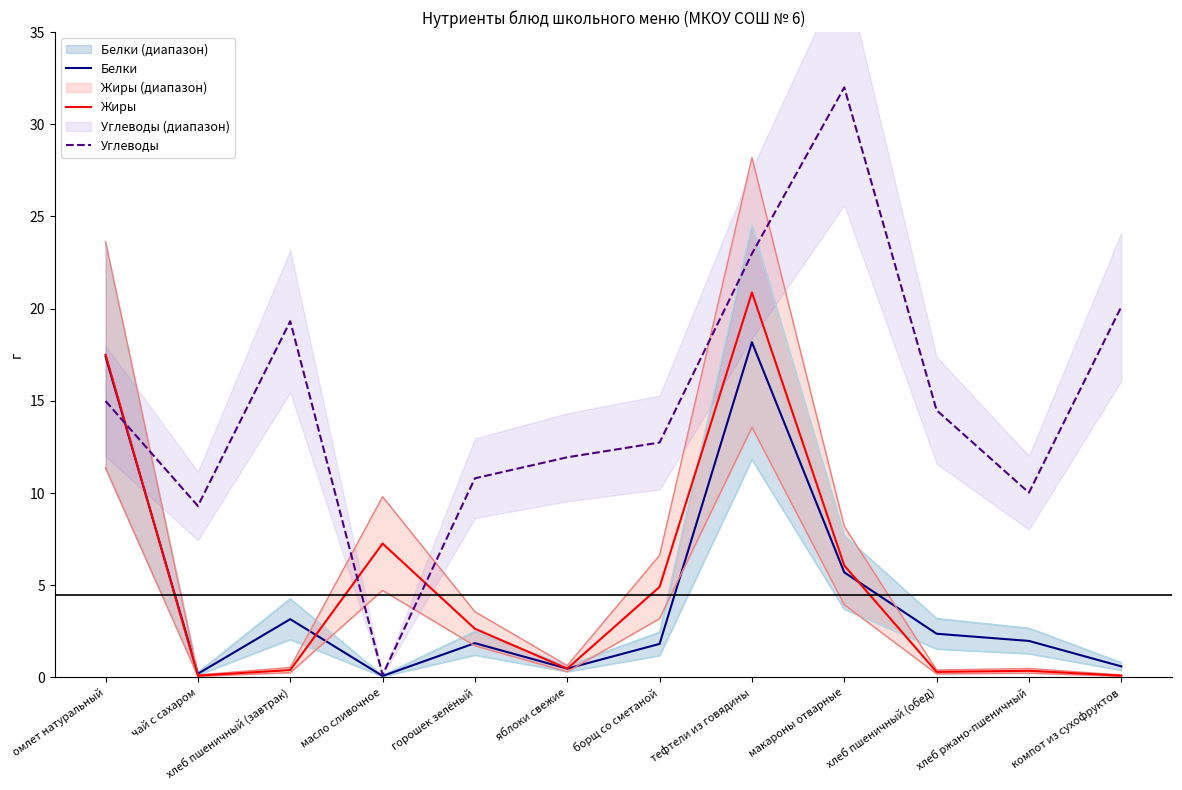

How many data points does each series have?

12